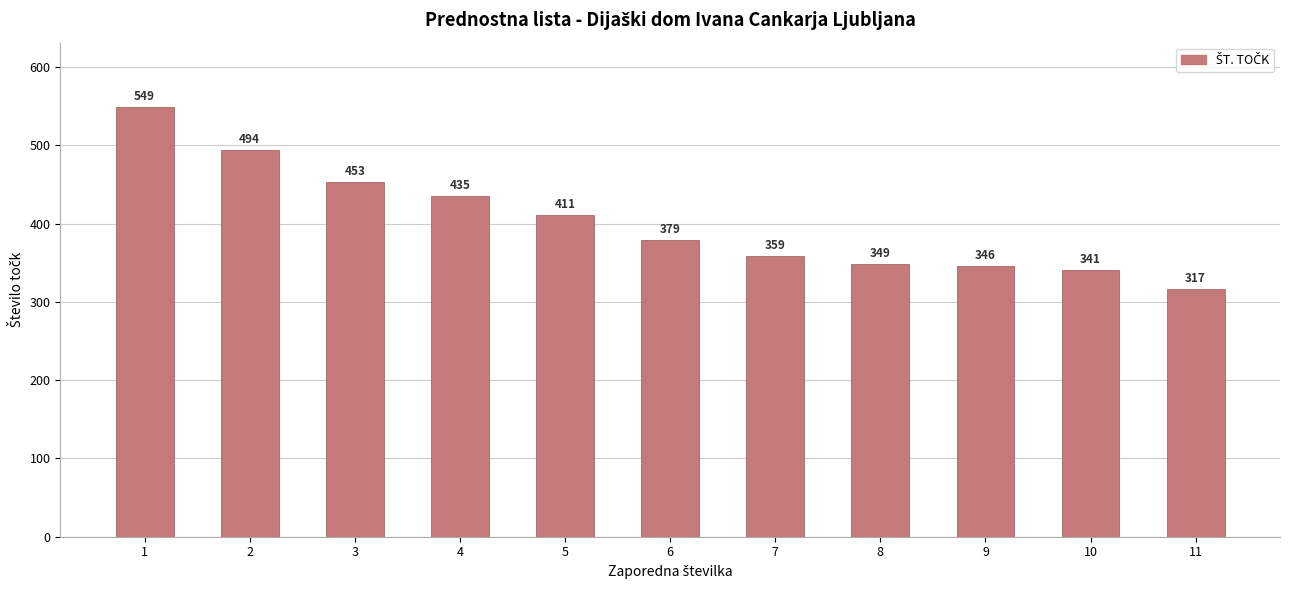

True or false: the data shows 349 at 8.

True